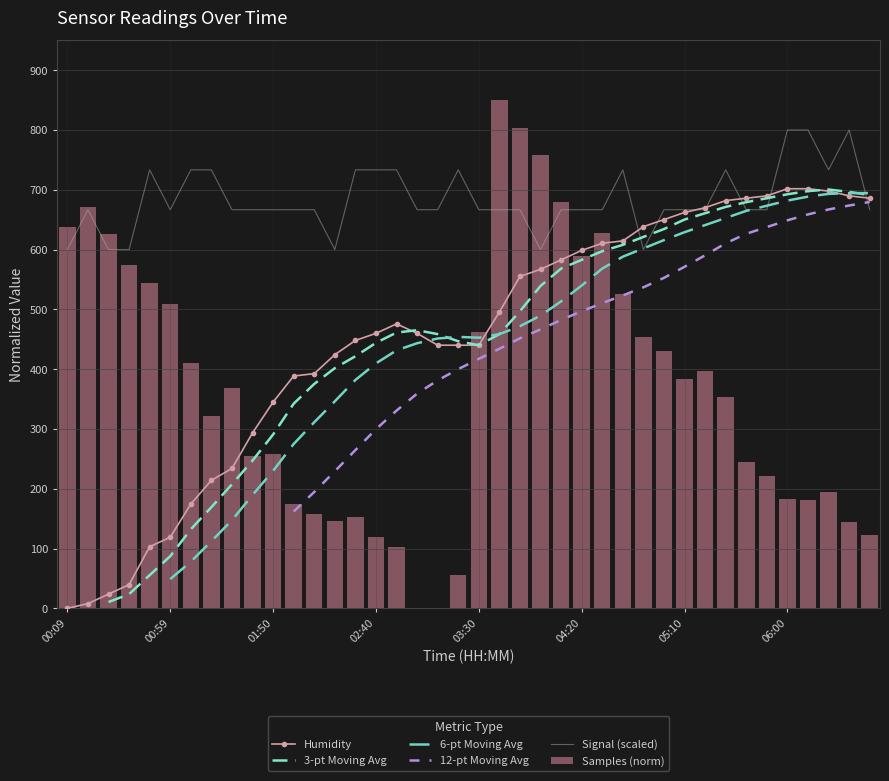

What is the total value across all series at 18?

2397.9